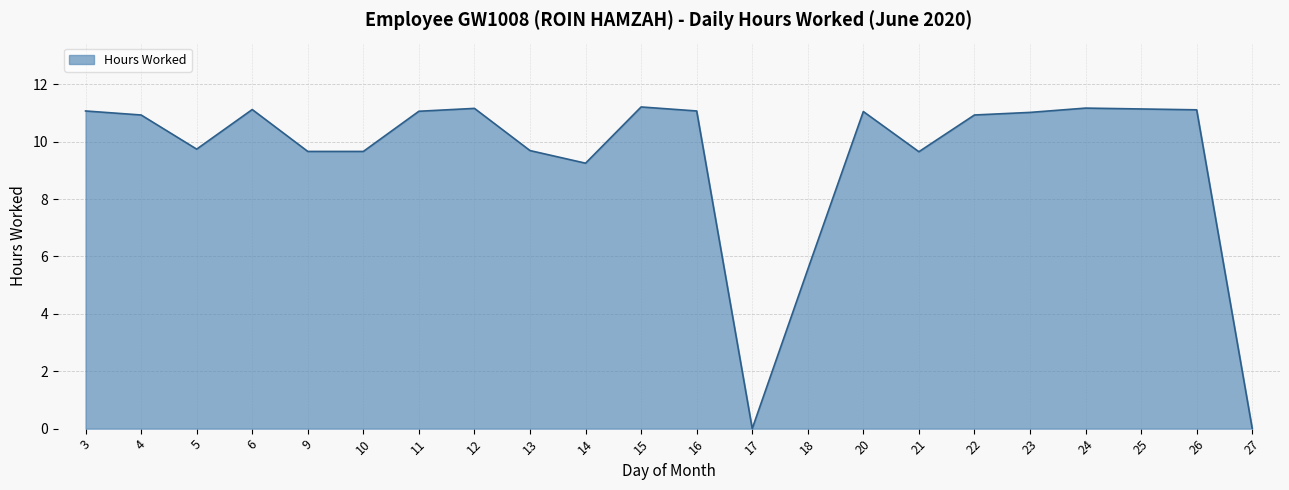

What is the difference between the second highest and second lowest values?

11.2